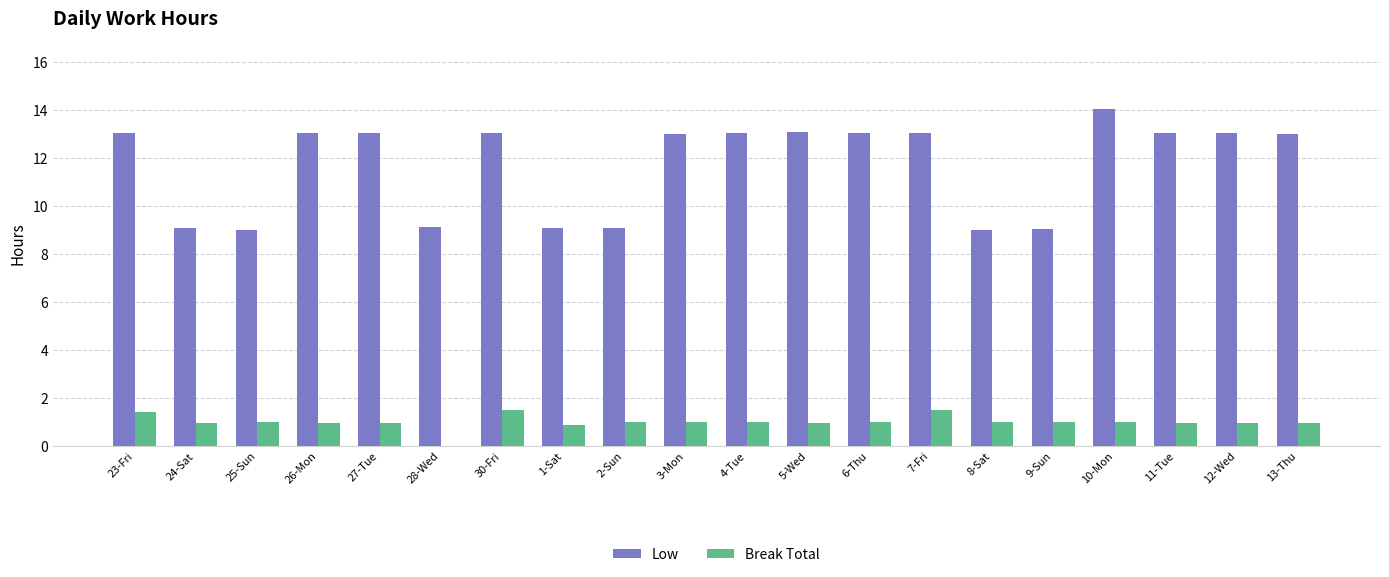

The Break Total series shows 1.0 at 2-Sun. True or false?

True